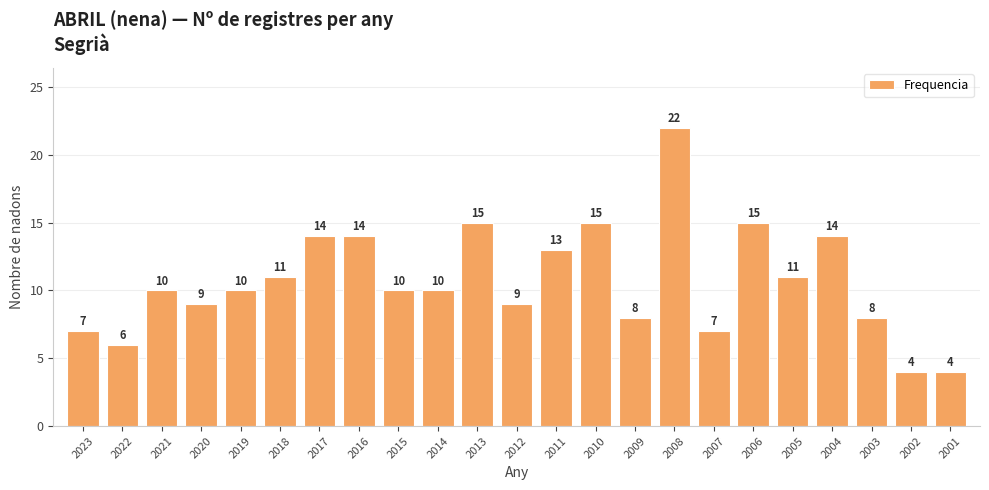

Reading right to left, list all the values displayed in this chart.

2001=4	2002=4	2003=8	2004=14	2005=11	2006=15	2007=7	2008=22	2009=8	2010=15	2011=13	2012=9	2013=15	2014=10	2015=10	2016=14	2017=14	2018=11	2019=10	2020=9	2021=10	2022=6	2023=7